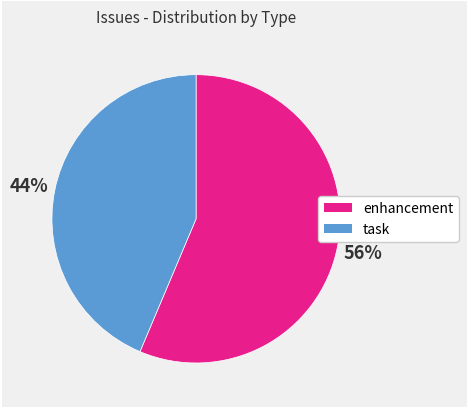

To the nearest percent, what is the average slice percentage?

50%